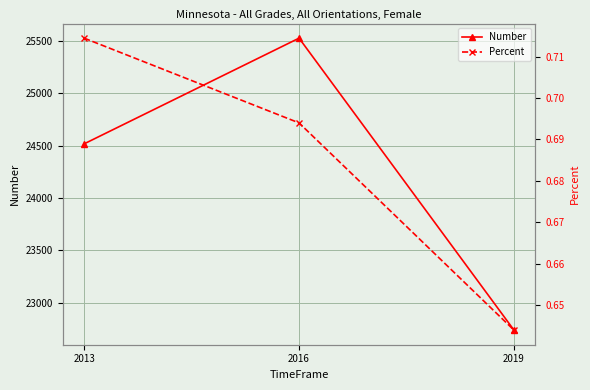

What is the total value across all series at 2013?

24517.7